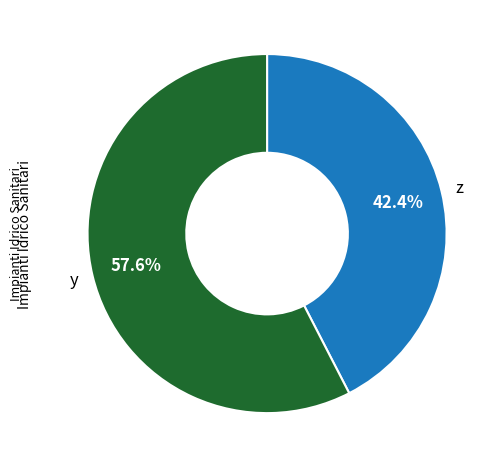

Which category accounts for the majority?

y